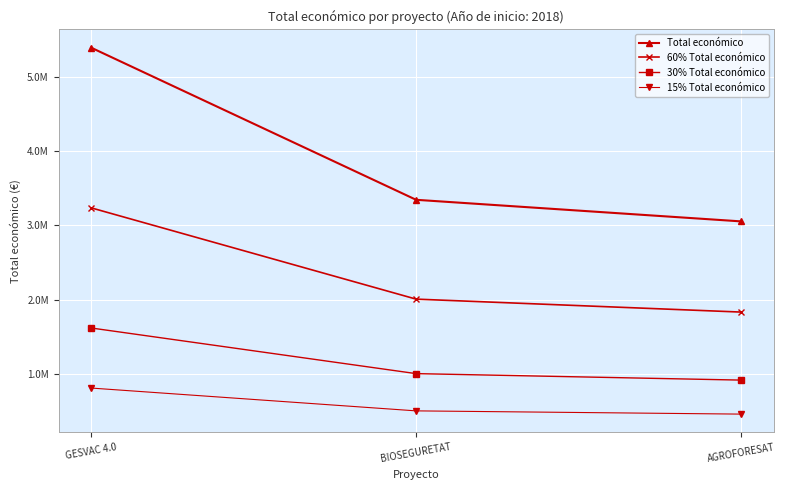

Reading left to right, extract all data points from this chart.

Total económico: 5390598.0	3342252.0	3051573.0
60% Total económico: 3234358.8	2005351.2	1830943.8
30% Total económico: 1617179.4	1002675.6	915471.9
15% Total económico: 808589.7	501337.8	457736.0